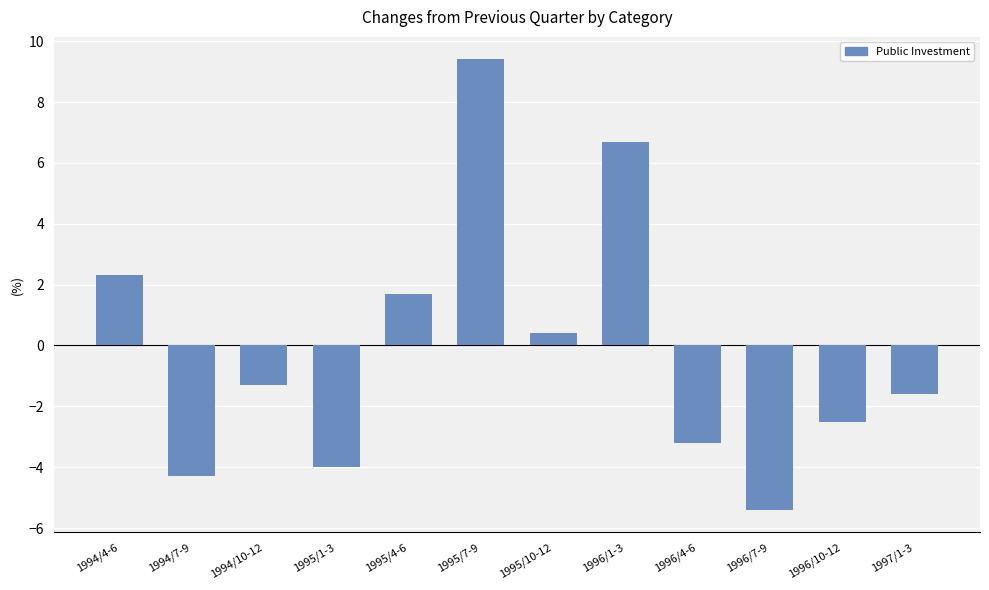

At which label does the data first exceed -1?

1994/4-6